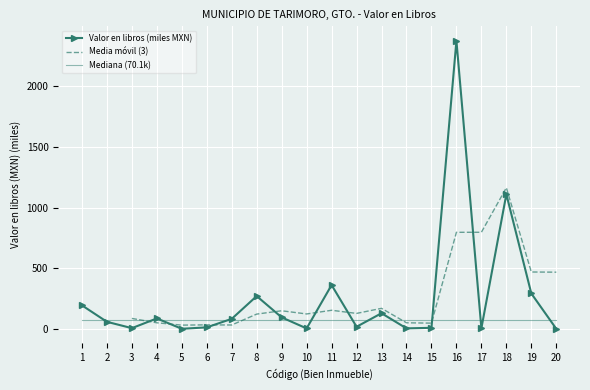

Read the value at 11.

361.2